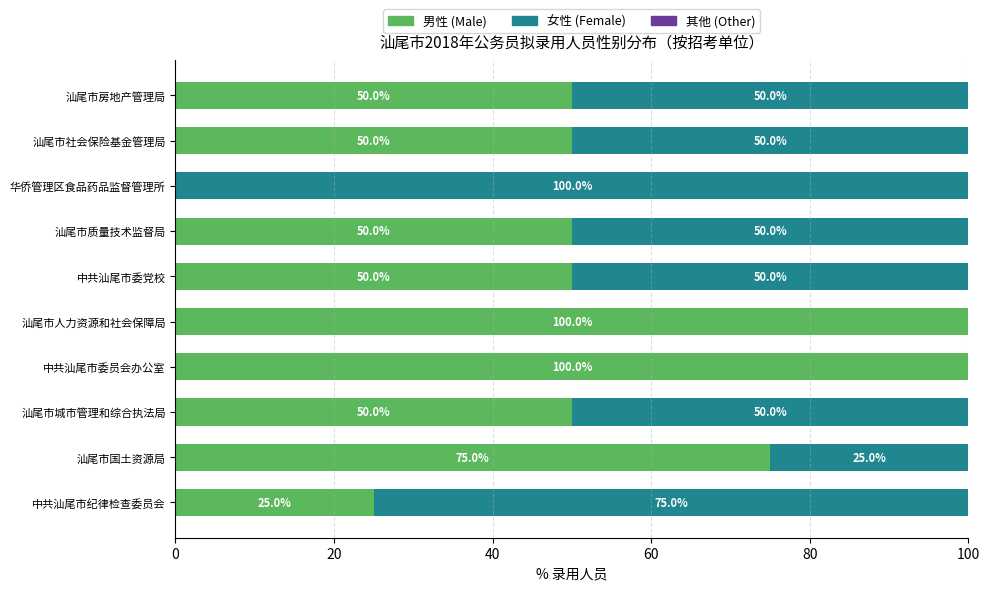

Is it true that 男性 (Male) equals 21 at 汕尾市房地产管理局?

False